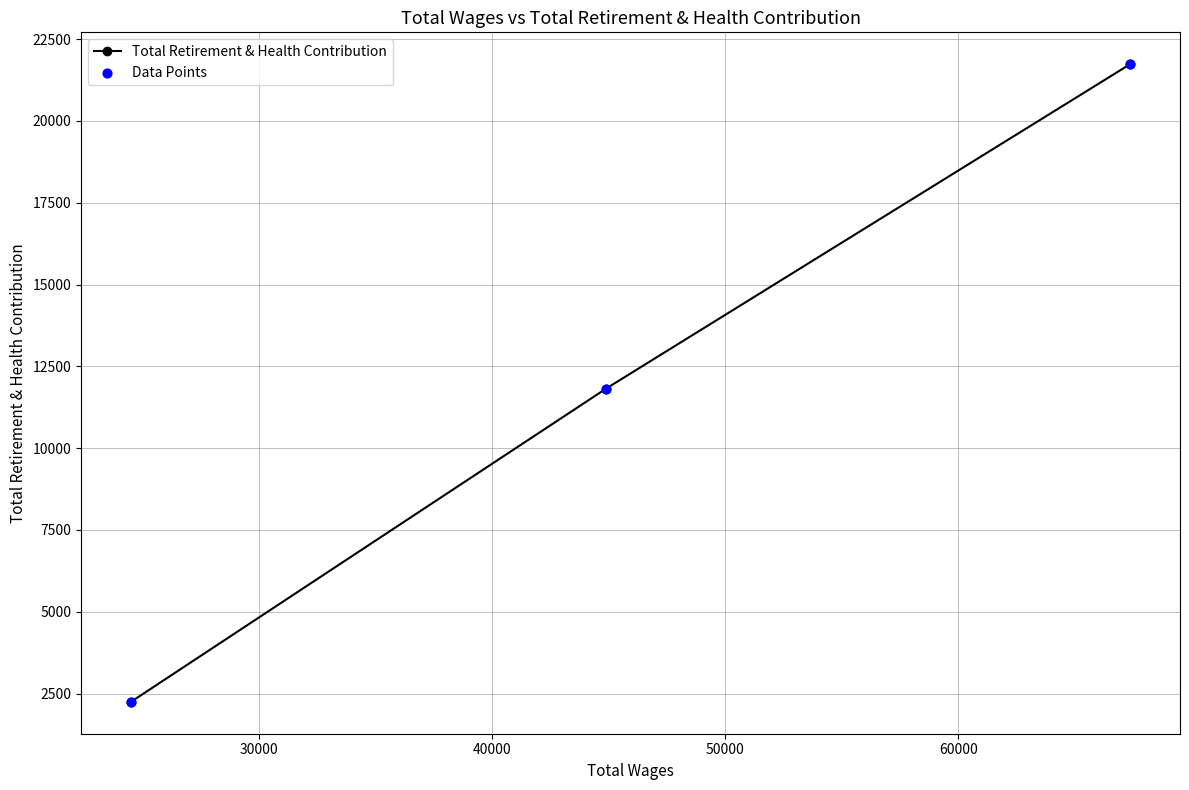

What is the difference between the maximum and minimum values?

19488